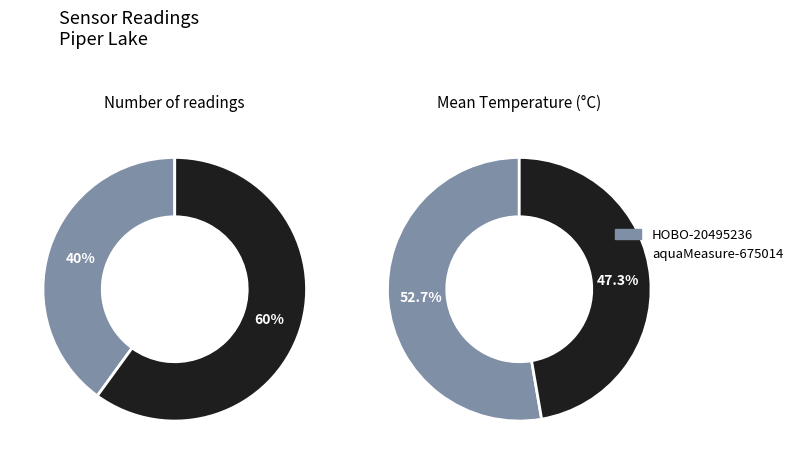

What is the smallest slice in the pie chart?

aquaMeasure-675014